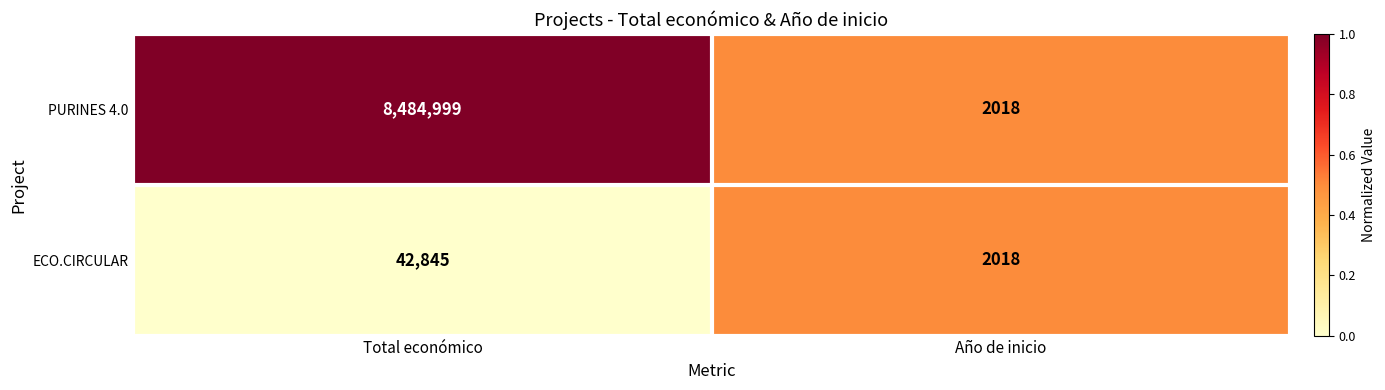

Which series has the largest range (max minus min)?

PURINES 4.0